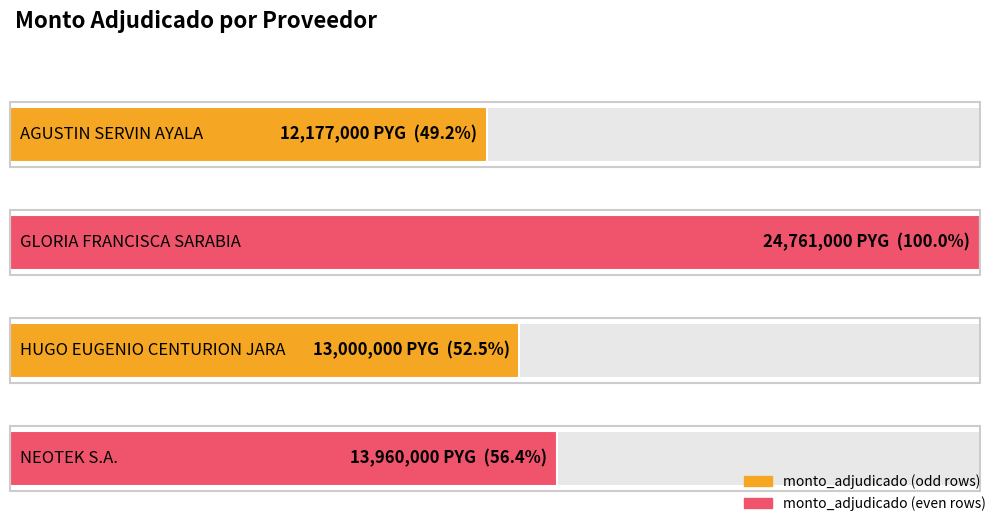

What is the approximate value at NEOTEK S.A., to the nearest 50?

13960000